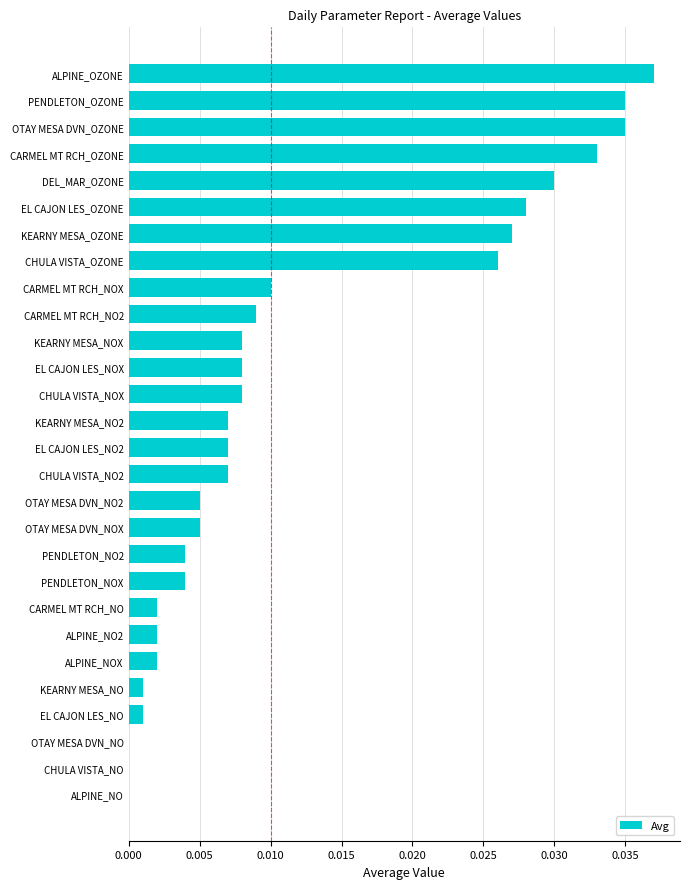

The value at ALPINE_NO2 is 0.0. True or false?

True